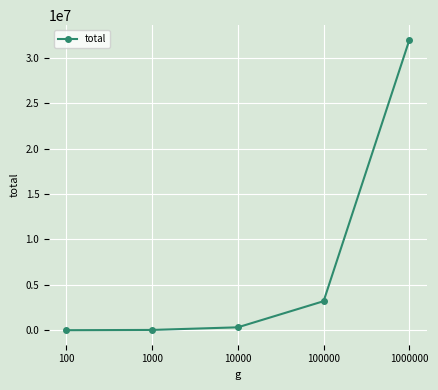

Approximately how many times larger is the value at 100000 compared to 100?

410.4